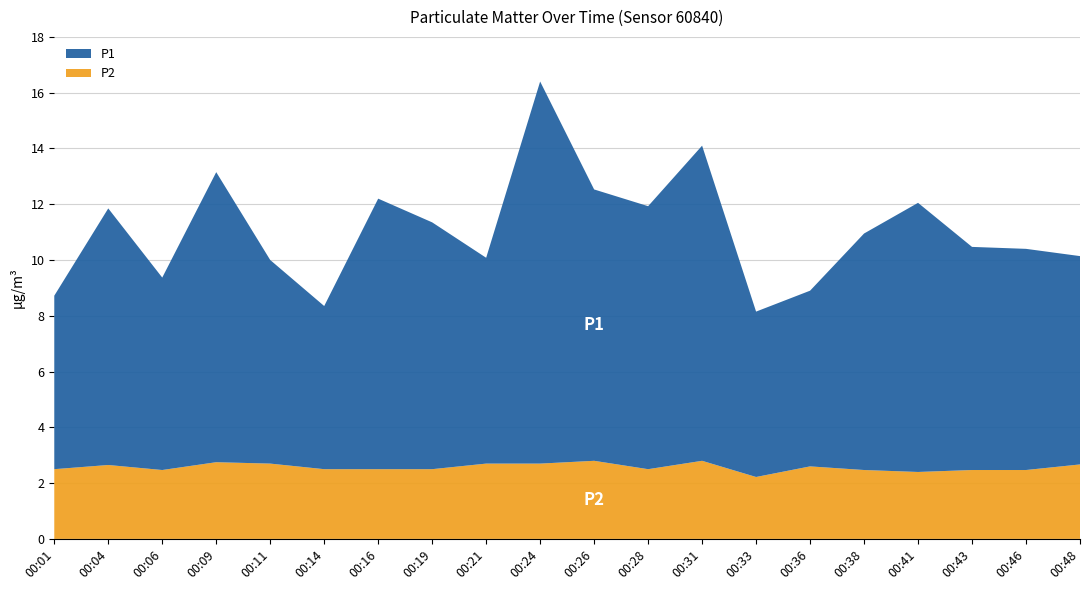

Reading left to right, transcribe all the data shown in this chart.

P1: 00:01=6.2	00:04=9.2	00:06=6.9	00:09=10.4	00:11=7.3	00:14=5.8	00:16=9.7	00:19=8.8	00:21=7.4	00:24=13.7	00:26=9.7	00:28=9.4	00:31=11.3	00:33=5.9	00:36=6.3	00:38=8.5	00:41=9.7	00:43=8.0	00:46=7.9	00:48=7.5
P2: 00:01=2.5	00:04=2.6	00:06=2.5	00:09=2.8	00:11=2.7	00:14=2.5	00:16=2.5	00:19=2.5	00:21=2.7	00:24=2.7	00:26=2.8	00:28=2.5	00:31=2.8	00:33=2.2	00:36=2.6	00:38=2.5	00:41=2.4	00:43=2.5	00:46=2.5	00:48=2.7